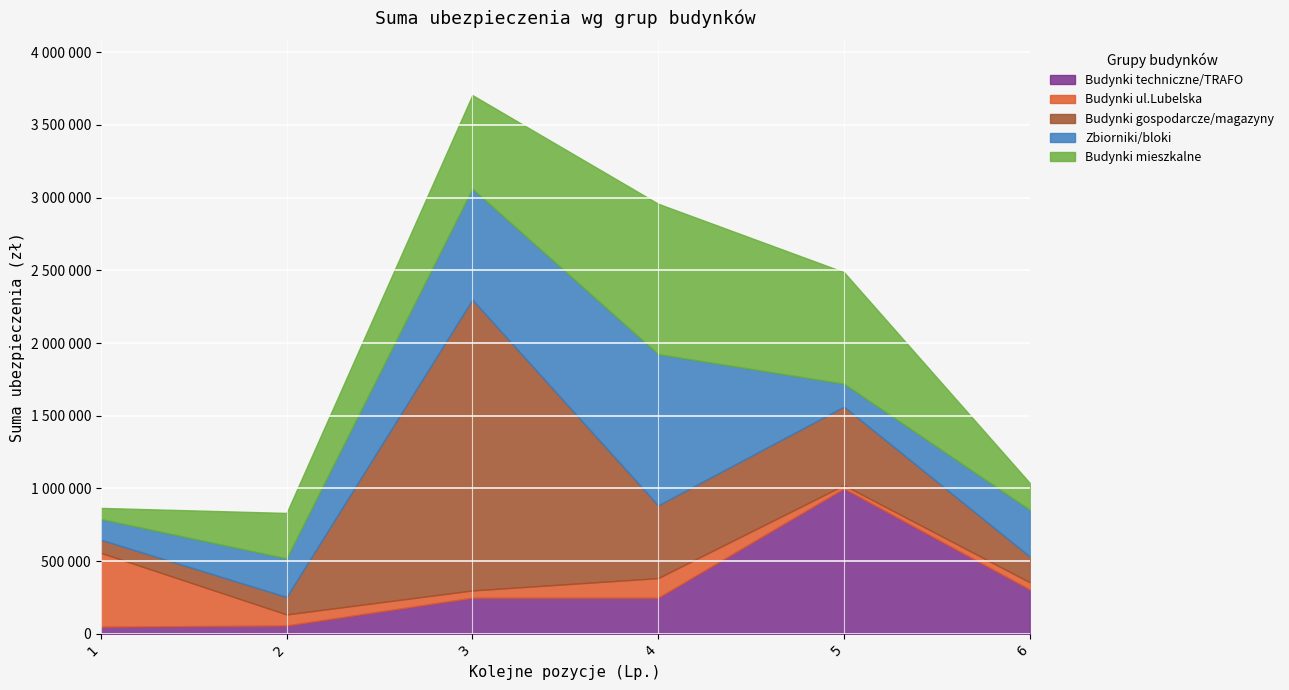

What is the greatest value displayed?

2000000